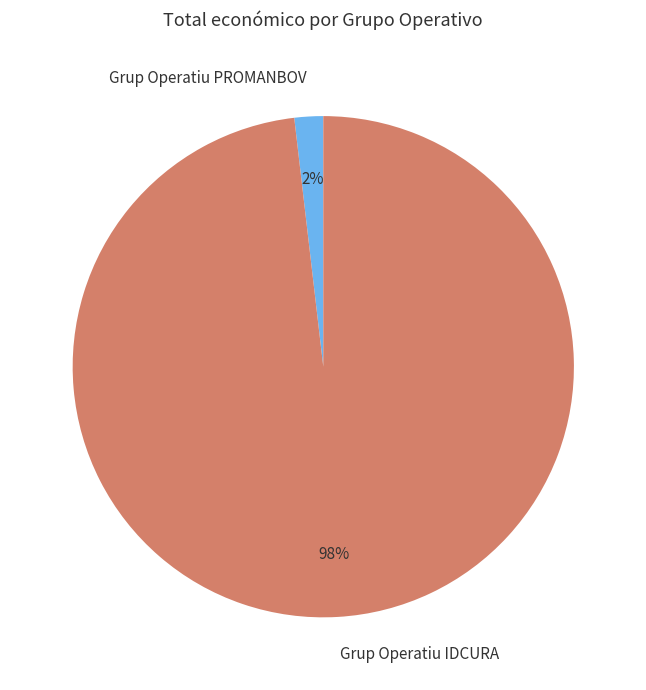

To the nearest percent, what is the combined percentage of Grup Operatiu PROMANBOV and Grup Operatiu IDCURA?

100%